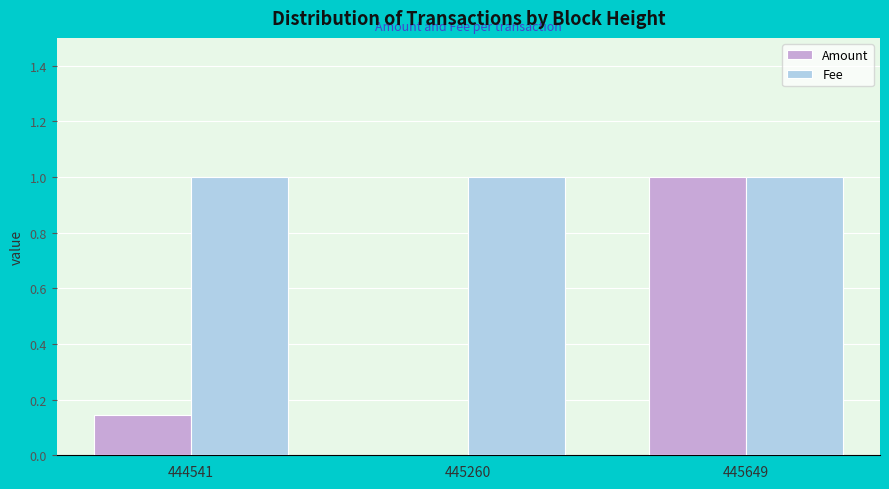

The Amount series shows 0.0 at 445260. True or false?

True